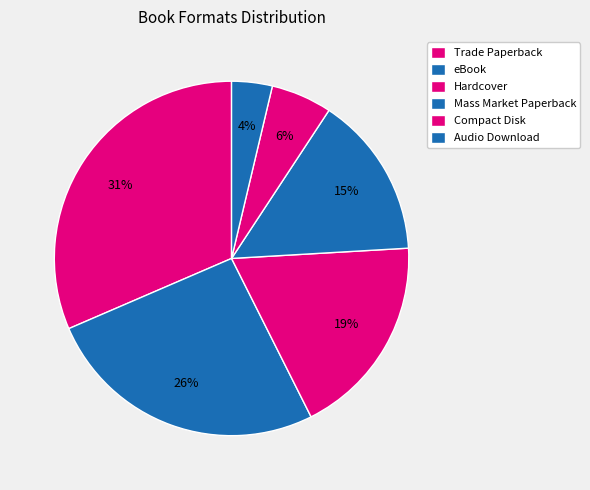

To the nearest percent, what is the combined percentage of Trade Paperback and Compact Disk?

37%